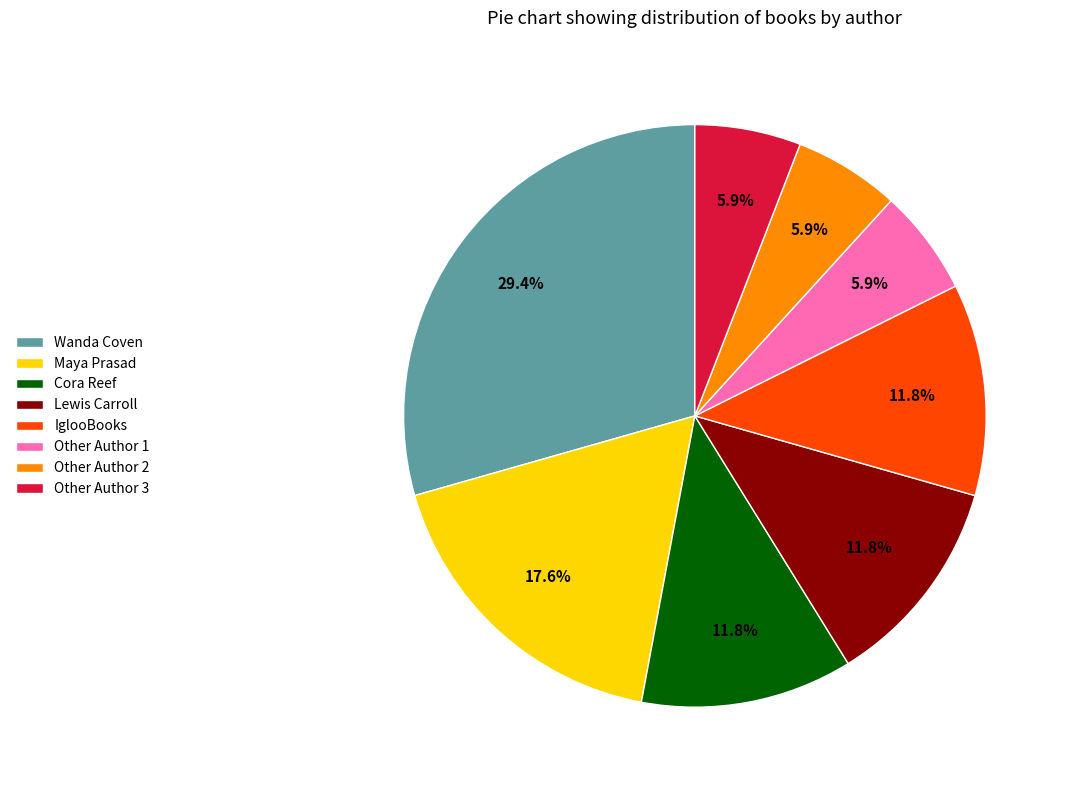

How many segments does this pie chart have?

8